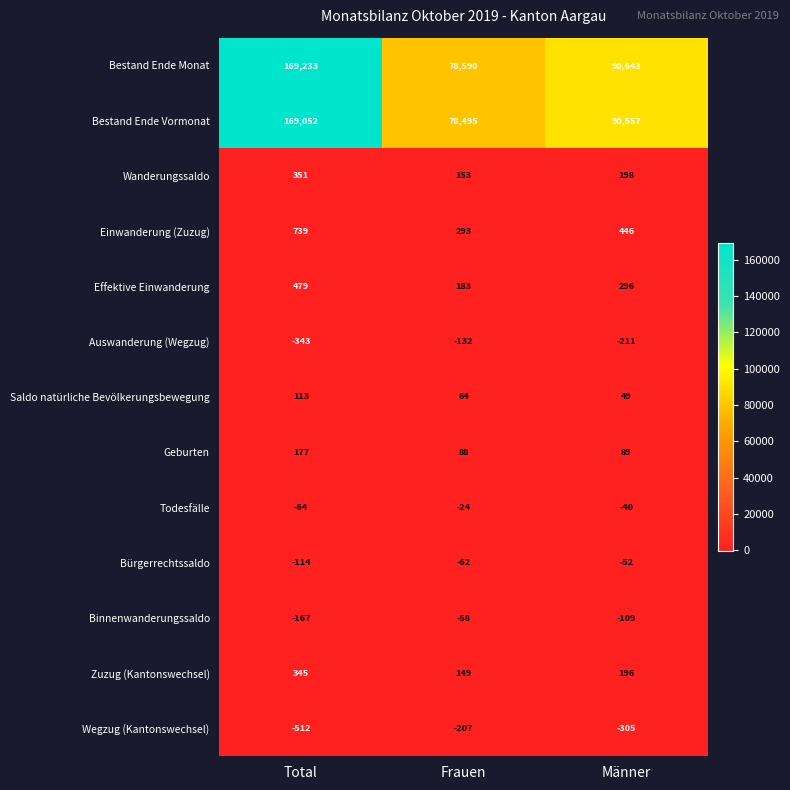

At how many categories does at least one series exceed 50305?

3